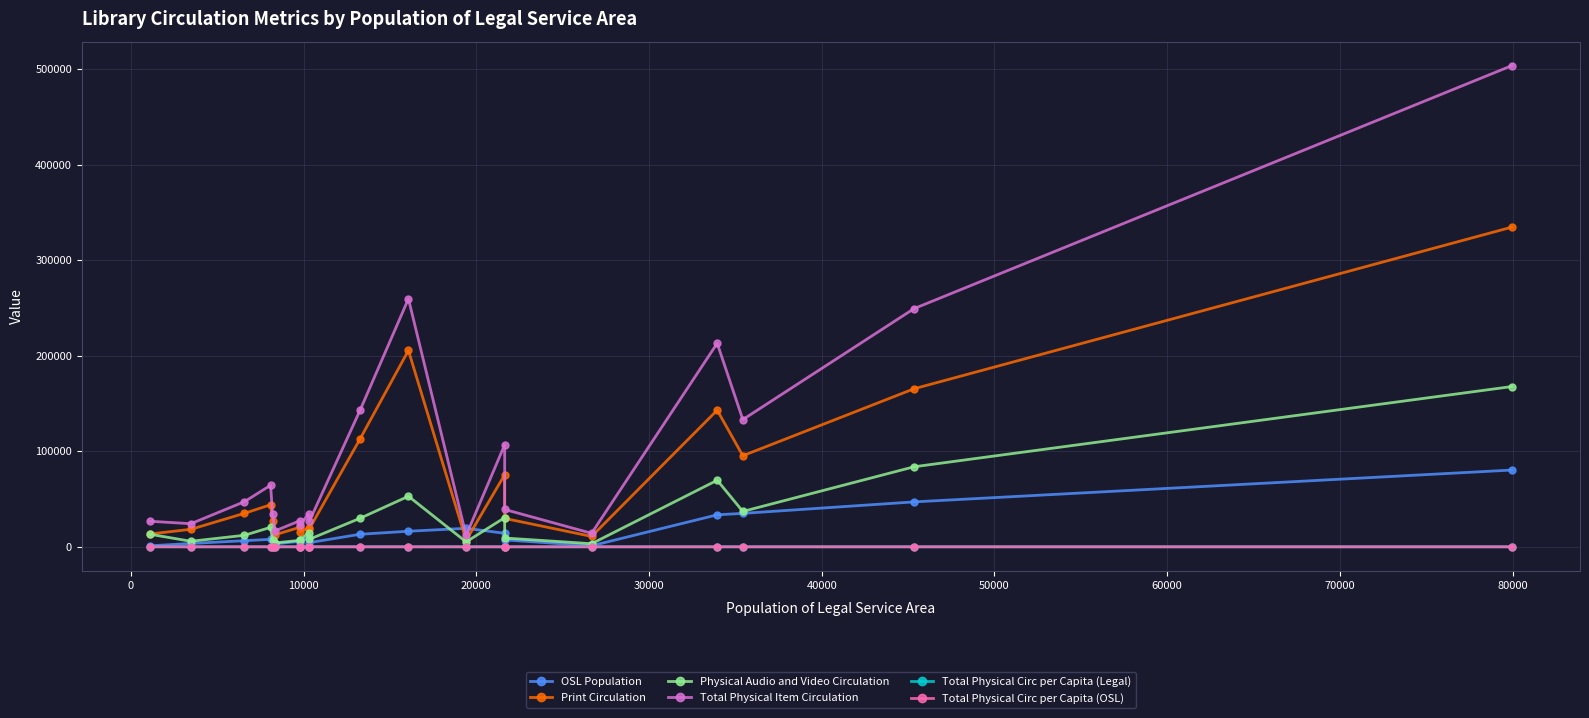

How many lines are shown in the chart?

6